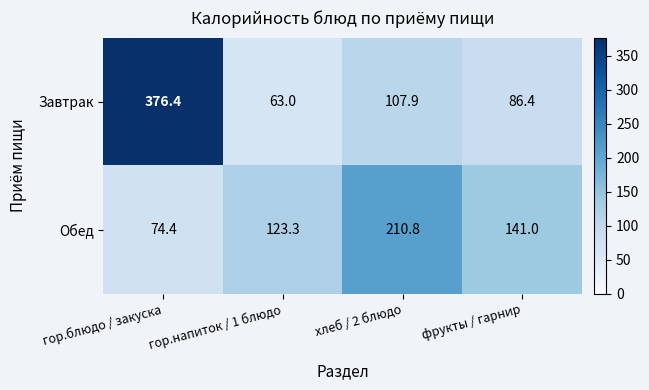

The value of Обед at хлеб / 2 блюдо is 122.9. True or false?

False